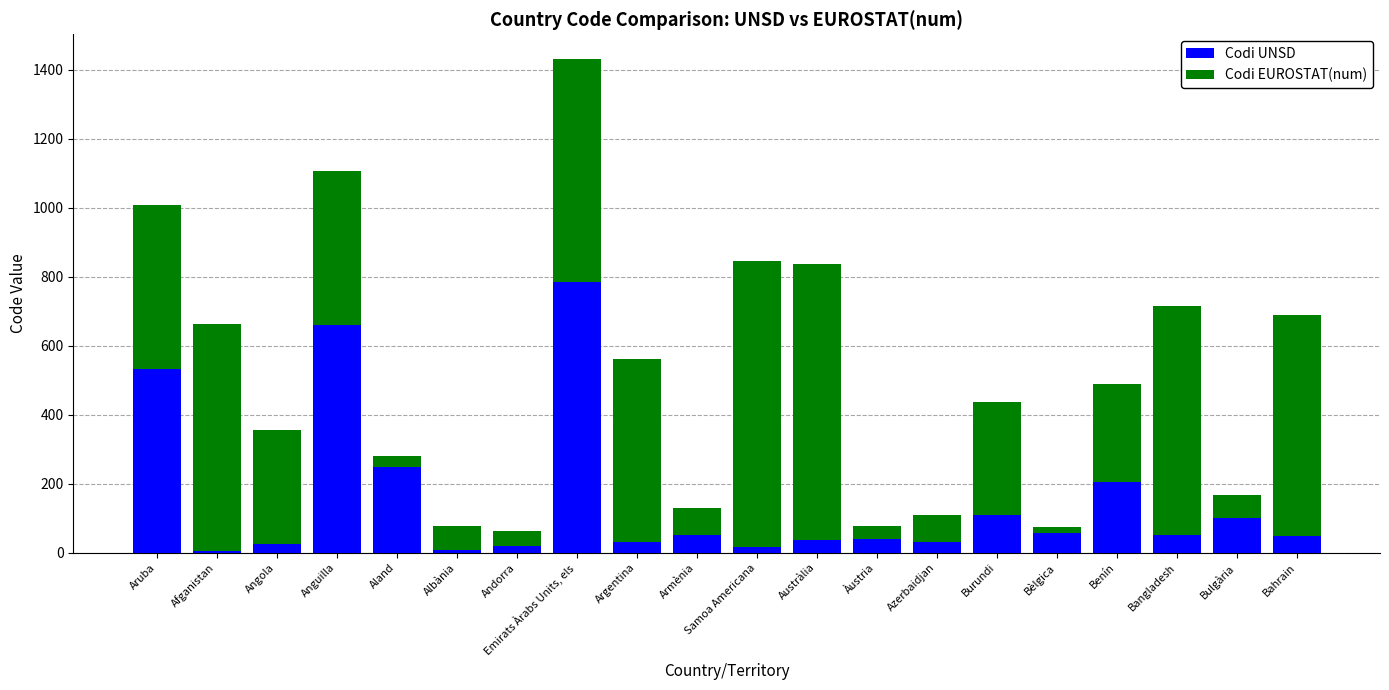

Is it true that Codi UNSD equals 784 at Emirats Àrabs Units, els?

True